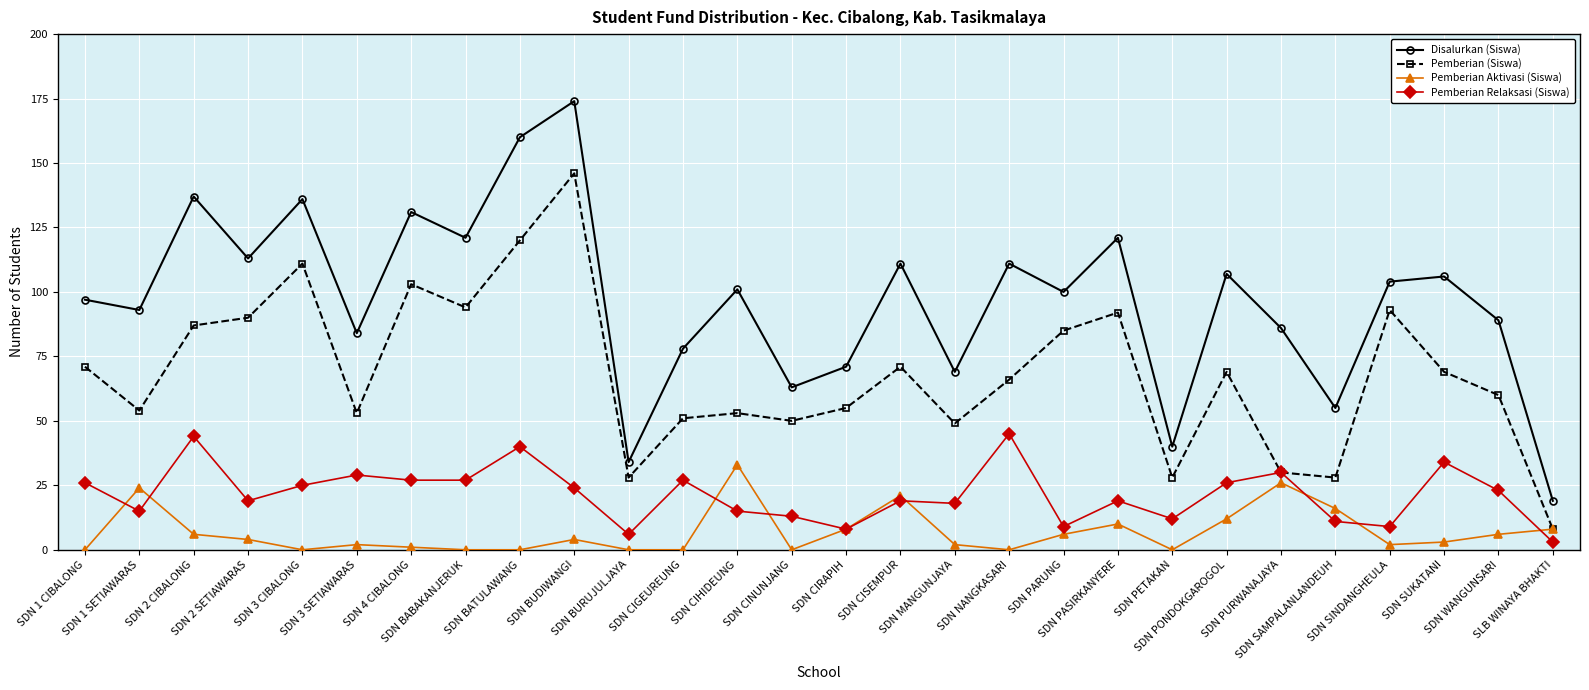

True or false: Pemberian Aktivasi (Siswa) and Disalurkan (Siswa) cross at least once.

False